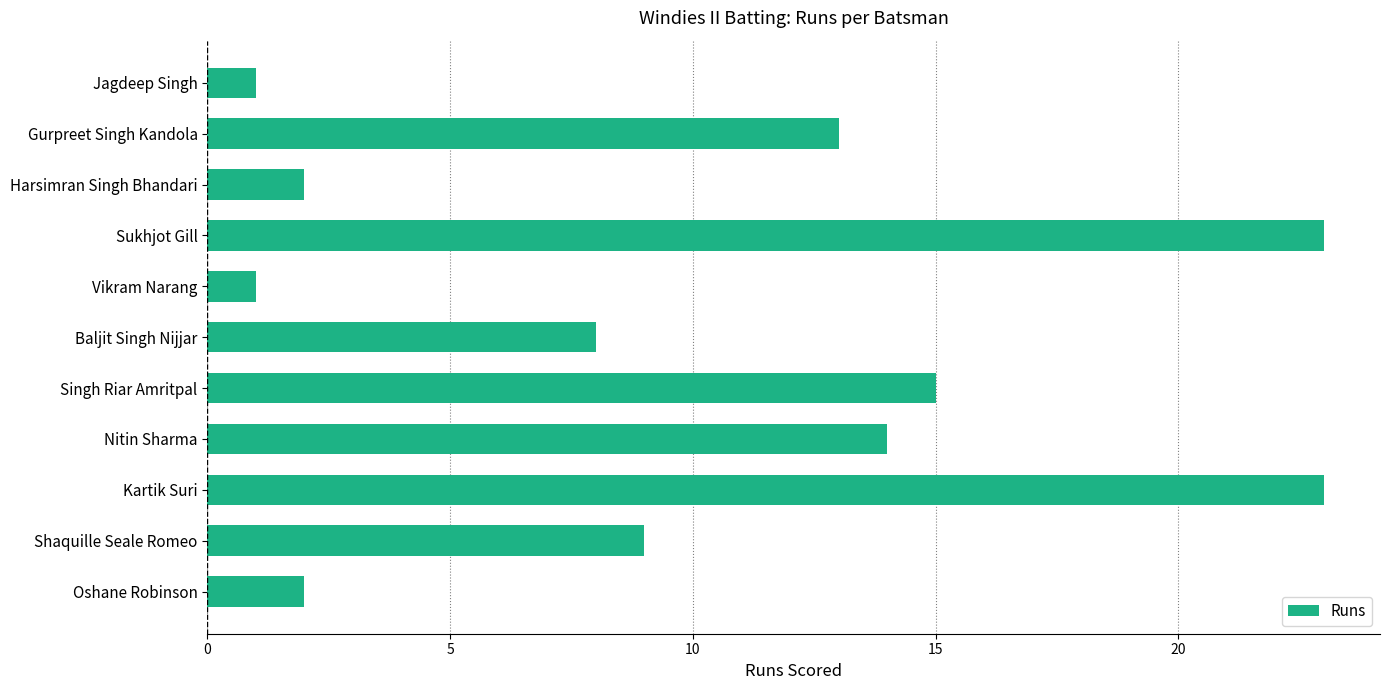

What is the average value?

10